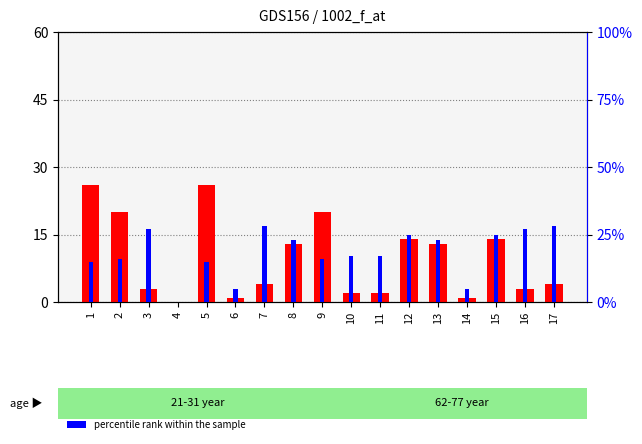

Where is percentile rank within the sample nearest to the value 16?

2